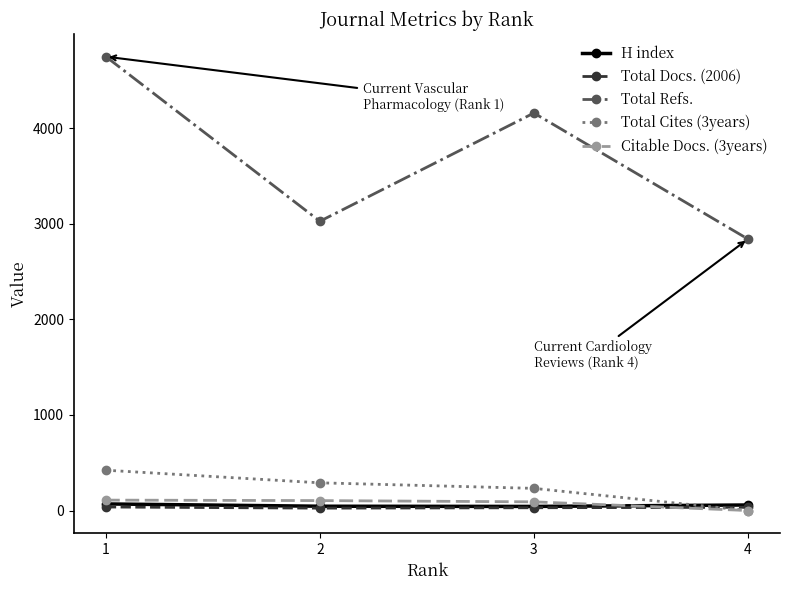

What is the difference between the Total Cites (3years) values at 1 and 3?

190